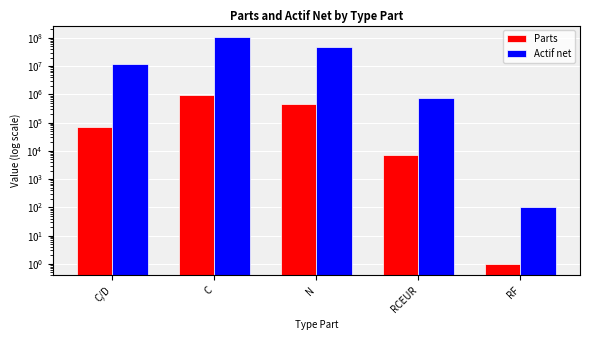

The value of Actif net at N is 45895366.9. True or false?

True